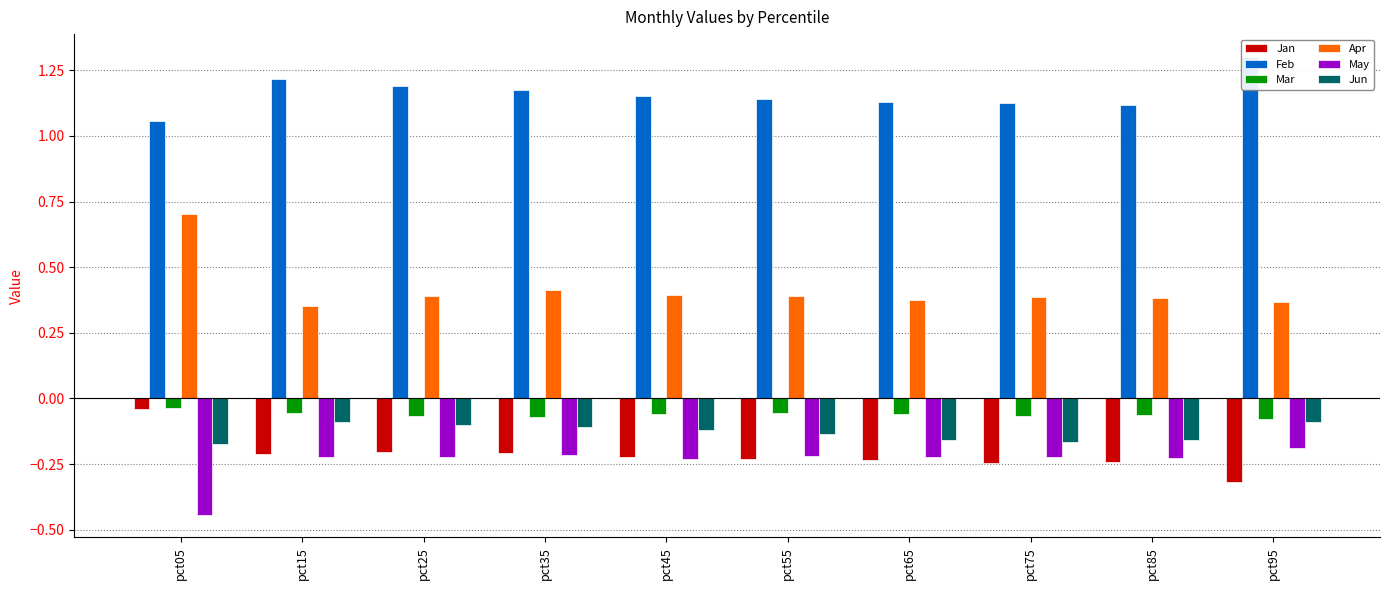

What are all the series names shown in the legend?

Jan, Feb, Mar, Apr, May, Jun